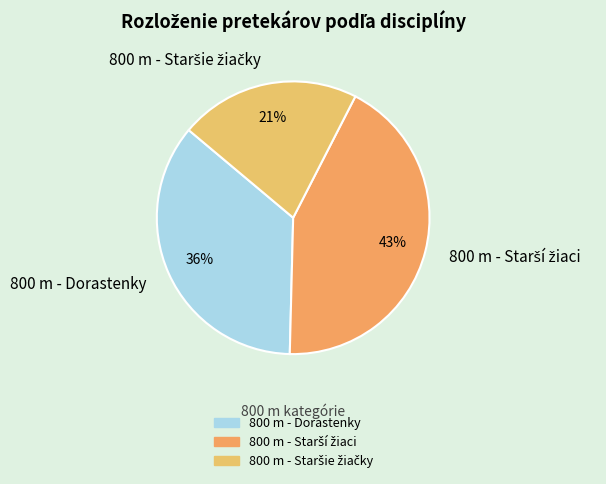

True or false: 800 m - Dorastenky accounts for 46% of the total.

False